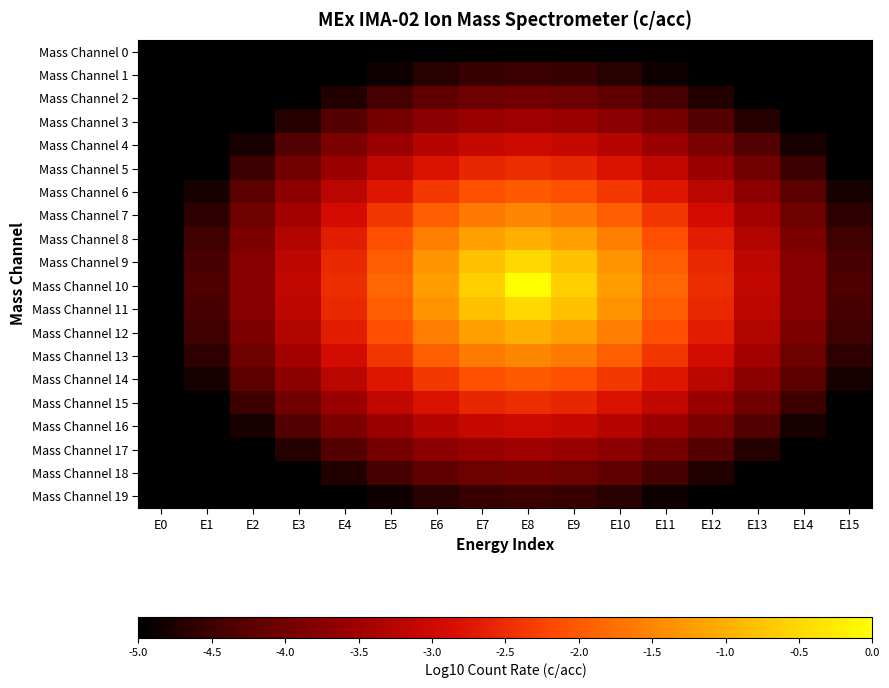

Rank the series by their maximum value, from highest to lowest.

Mass Channel 10, Mass Channel 9, Mass Channel 11, Mass Channel 8, Mass Channel 12, Mass Channel 7, Mass Channel 13, Mass Channel 6, Mass Channel 14, Mass Channel 5, Mass Channel 15, Mass Channel 4, Mass Channel 16, Mass Channel 3, Mass Channel 17, Mass Channel 2, Mass Channel 18, Mass Channel 1, Mass Channel 19, Mass Channel 0